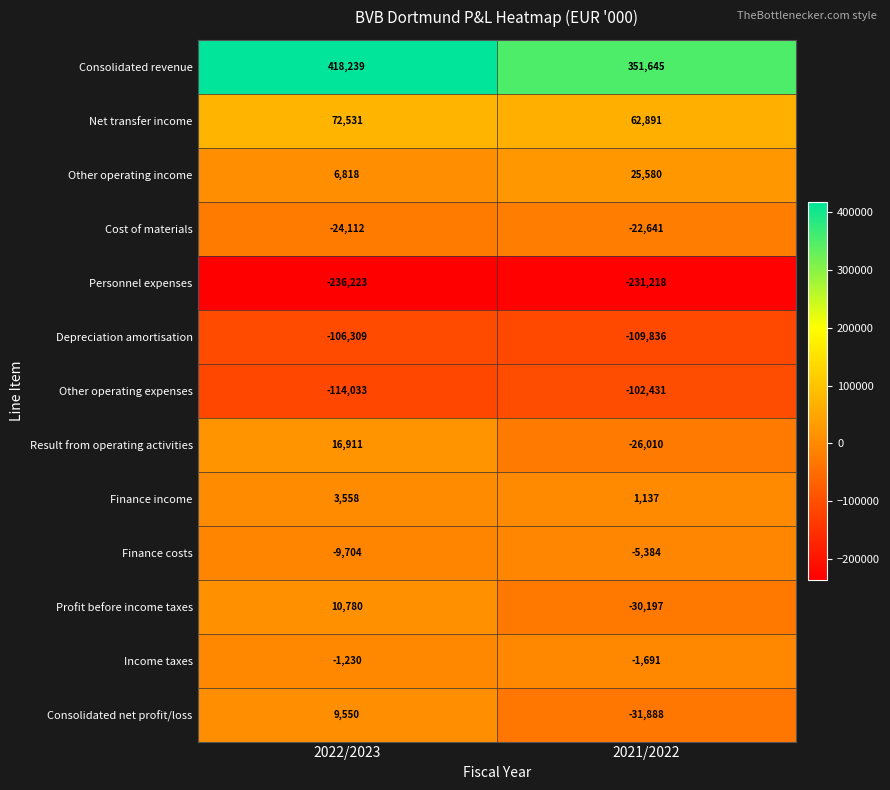

At which category is the sum across all series the highest?

2022/2023